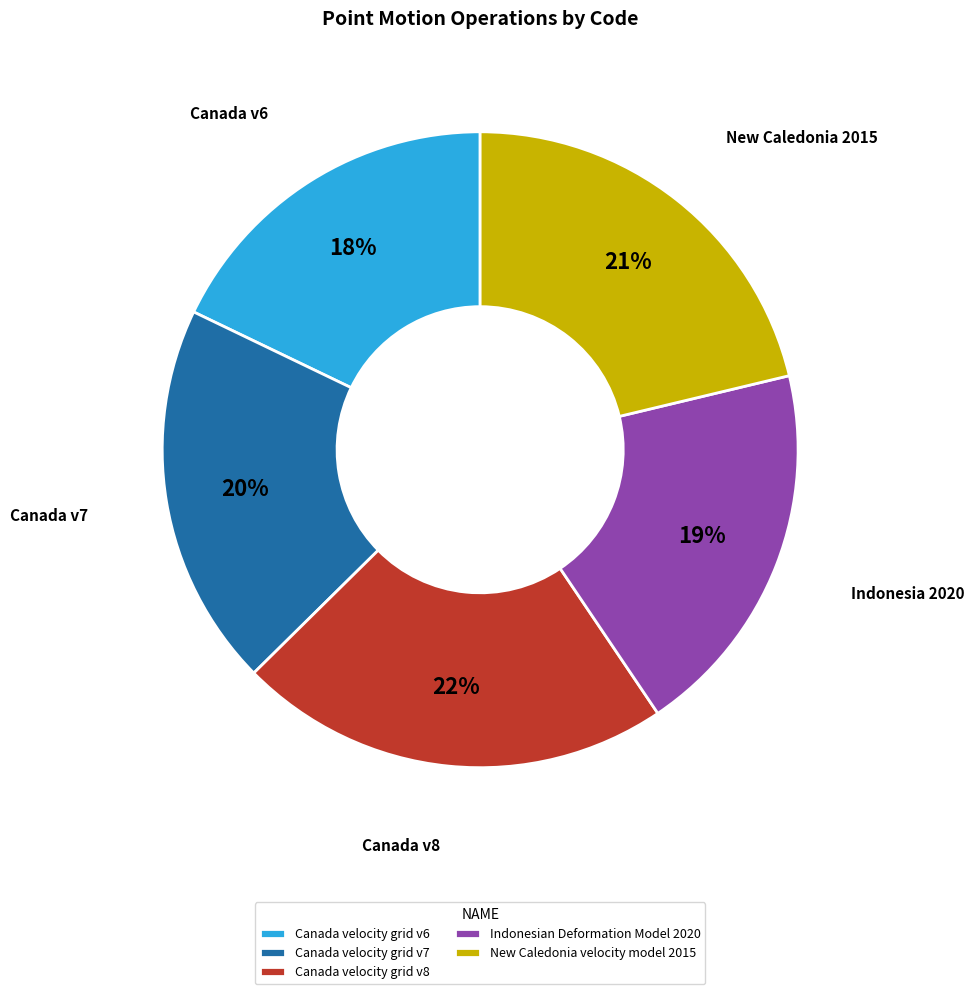

Approximately how many times larger is the value at Canada velocity grid v6 compared to Canada velocity grid v8?

0.8